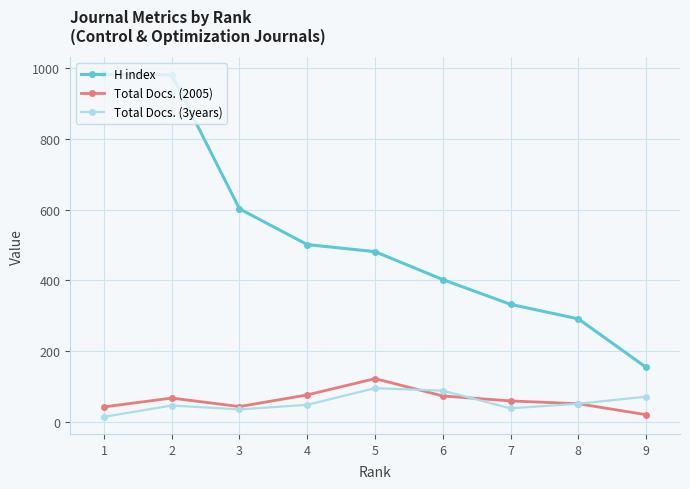

What is the value of the Total Docs. (2005) point at the 7th from the left?

59